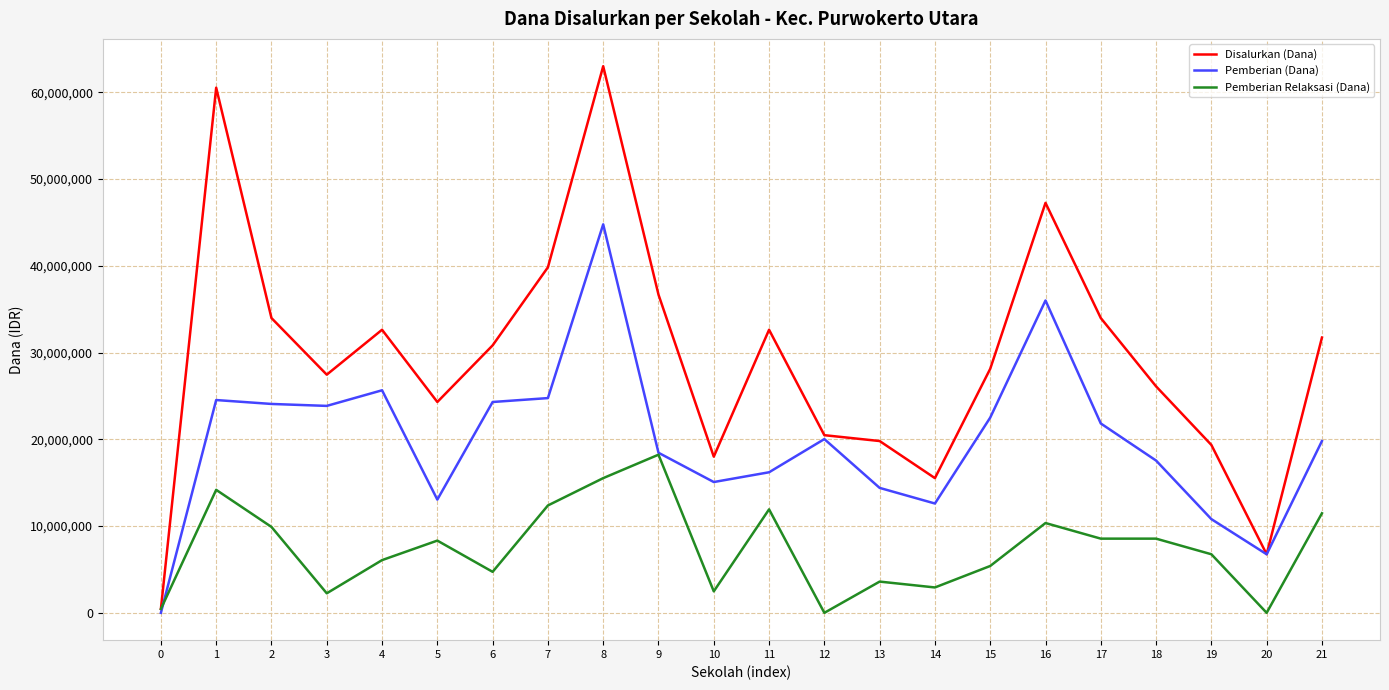

Is the value of Disalurkan (Dana) at 17 greater than the value of Pemberian (Dana) at 21?

Yes